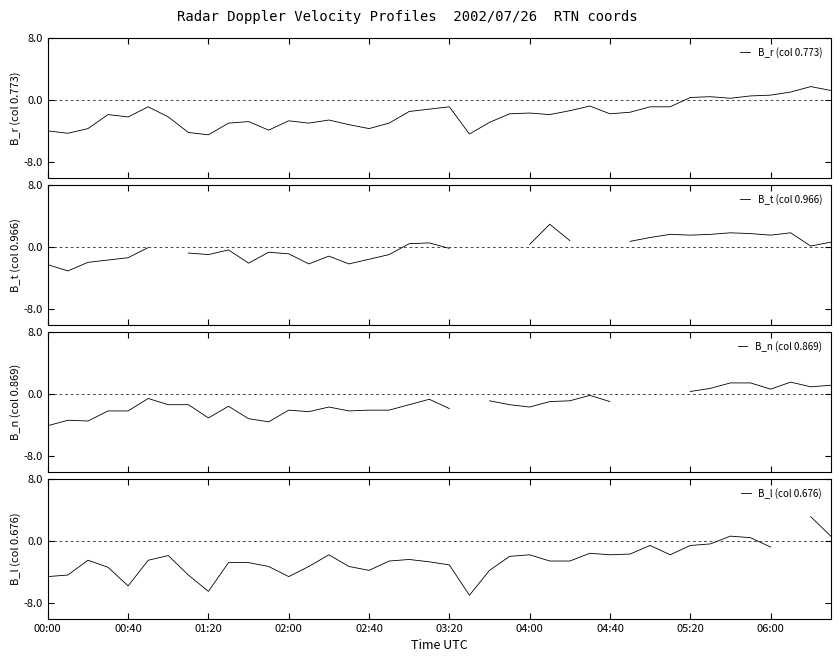

Is this an area chart (filled region under the line)?

No